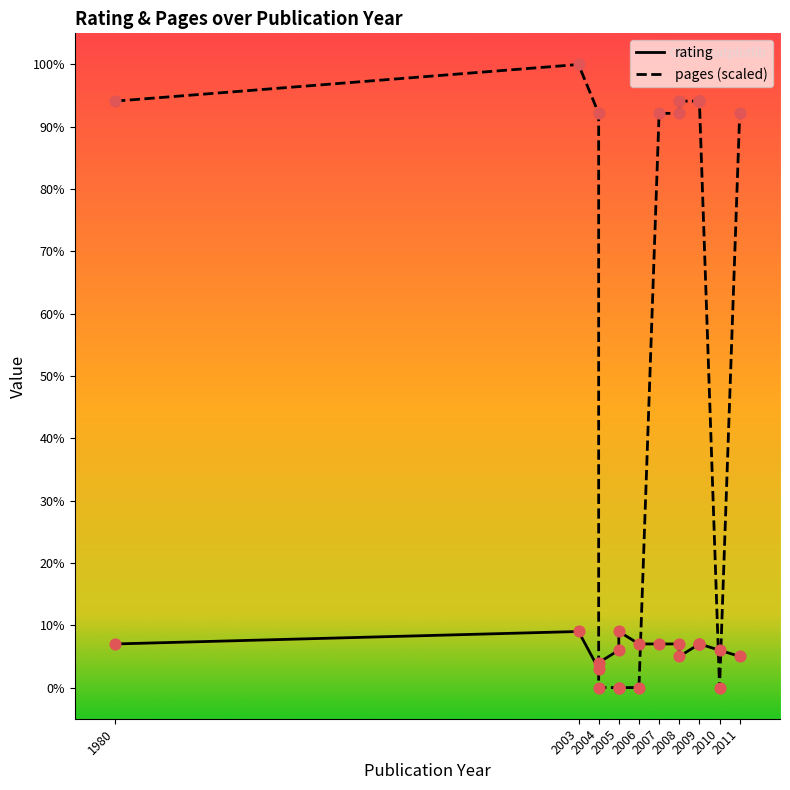

Which series reaches the minimum Y coordinate?

pages (scaled)